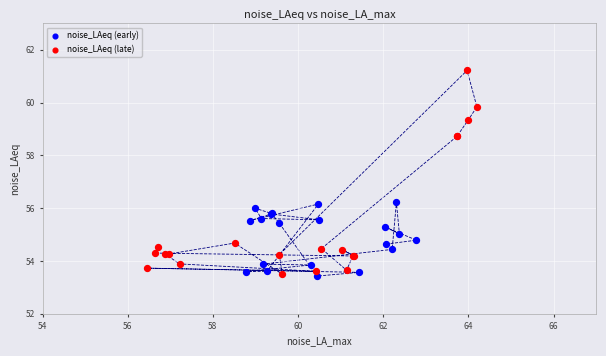

Which series reaches the maximum Y coordinate?

noise_LAeq (late)